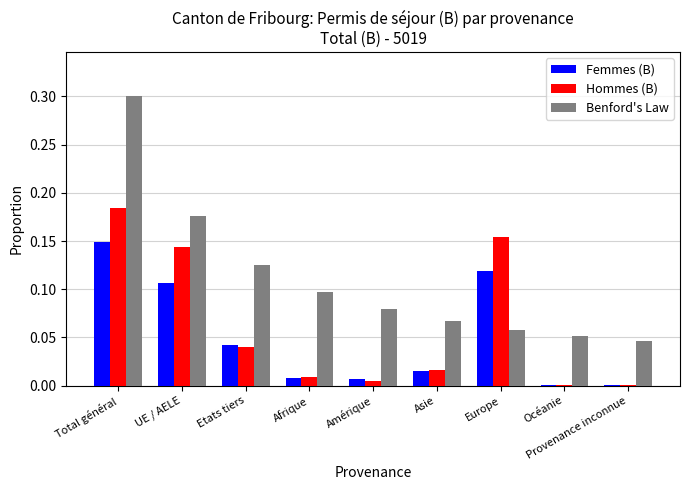

What is the highest value of the Benford's Law series?

0.3